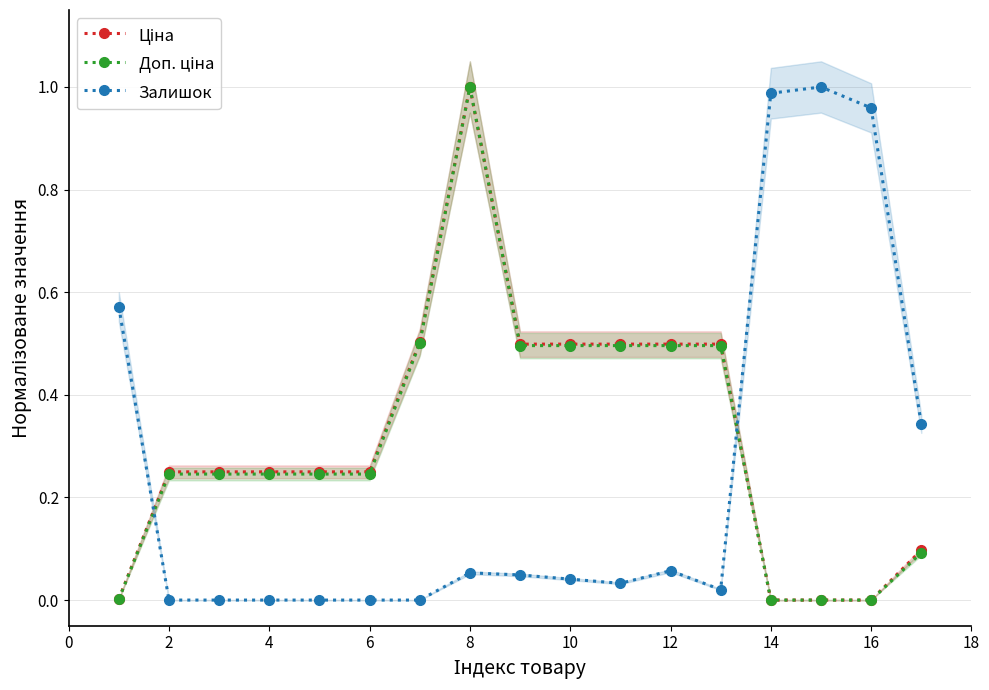

In Ціна, how many points are higher than both neighbors (excluding endpoints)?

1